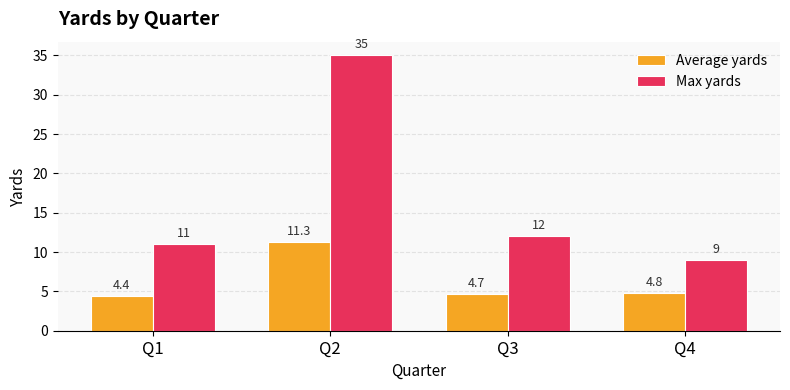

What is the value of the Max yards bar at the 3rd from the left?

12.0